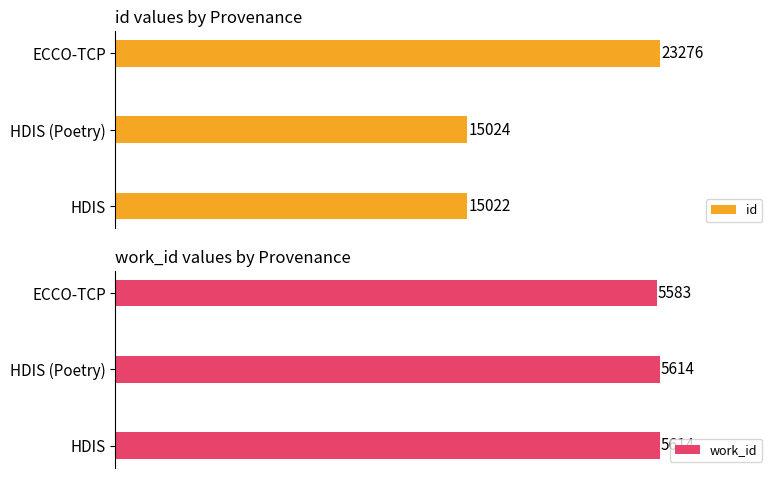

List the series in order of their overall mean, lowest first.

work_id, id